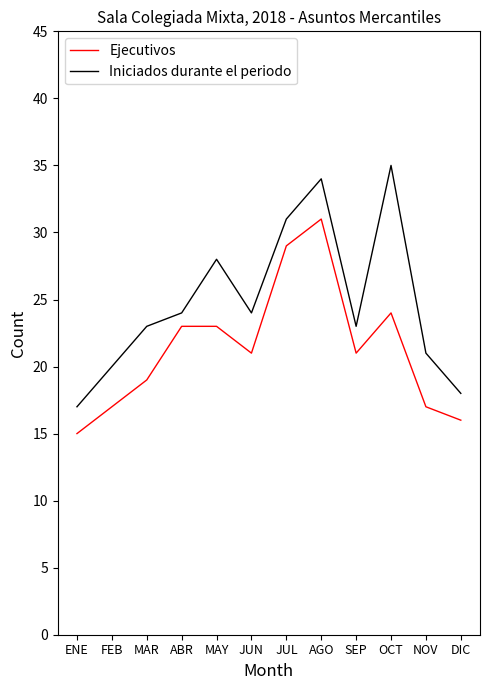

What is the sum of the Ejecutivos values at DIC and JUN?

37